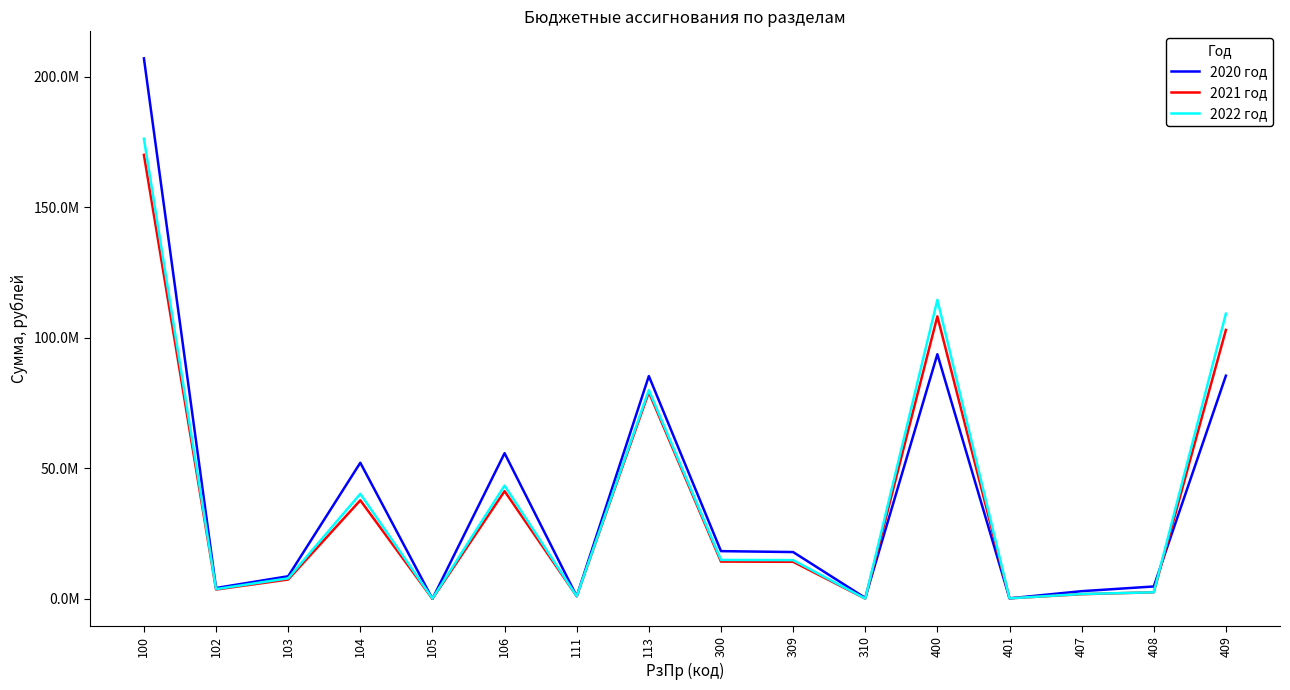

Does the chart display data point markers on the line(s)?

No